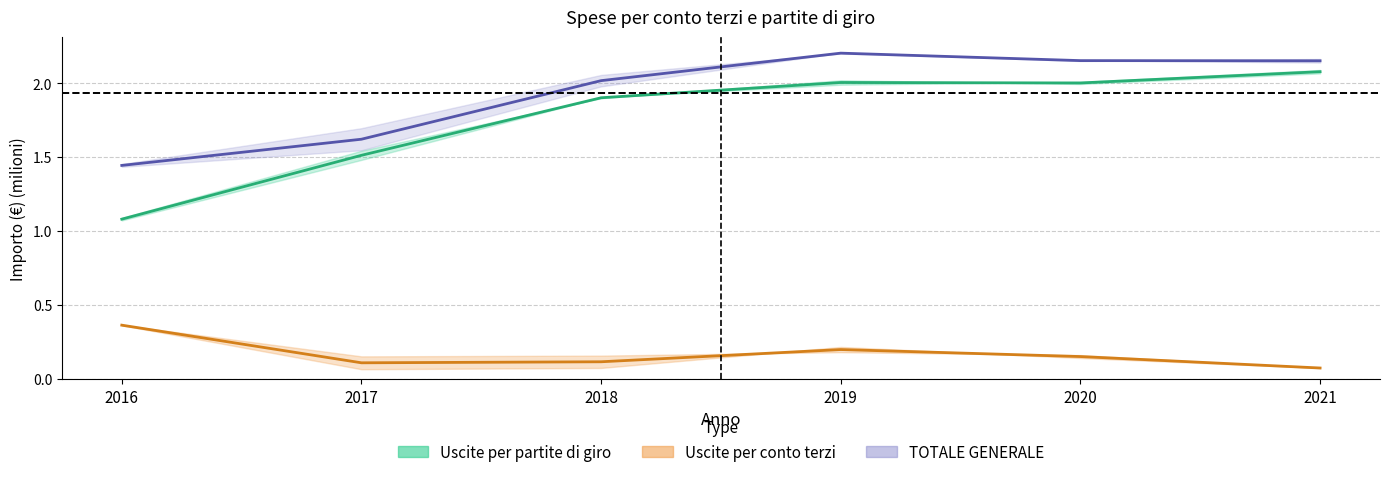

At which category is the sum across all series the highest?

2021